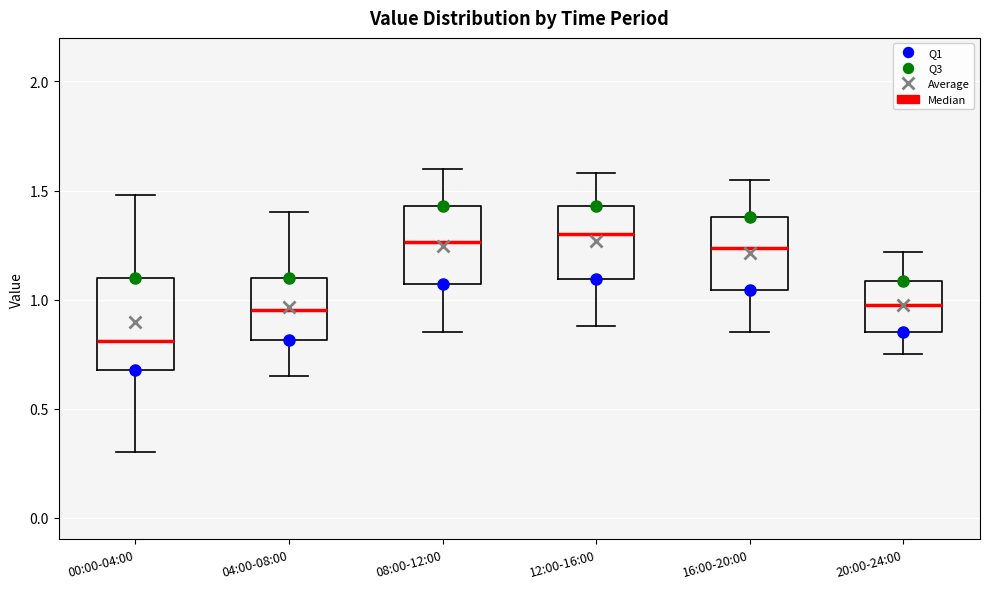

Reading left to right, transcribe this box plot: for each box, give where its median line is, the range the box spans, and where its two whiskers end, as read against the y-axis. The values are not printed on the chart, so give them approximately, as read against the axis.

00:00-04:00: median 0.80, box 0.70 to 1.10, whiskers 0.30 to 1.50
04:00-08:00: median 0.95, box 0.80 to 1.10, whiskers 0.65 to 1.40
08:00-12:00: median 1.25, box 1.05 to 1.45, whiskers 0.85 to 1.60
12:00-16:00: median 1.30, box 1.10 to 1.45, whiskers 0.90 to 1.60
16:00-20:00: median 1.25, box 1.05 to 1.40, whiskers 0.85 to 1.55
20:00-24:00: median 1.00, box 0.85 to 1.10, whiskers 0.75 to 1.20